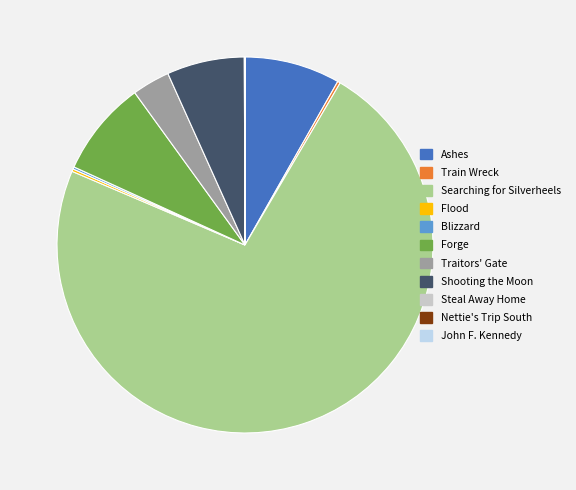

True or false: Shooting the Moon accounts for 1% of the total.

False